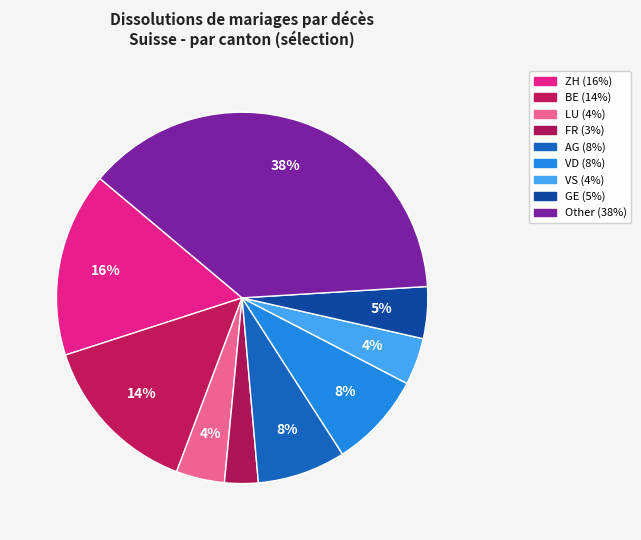

Combined, do AG and BE account for over 50%?

No